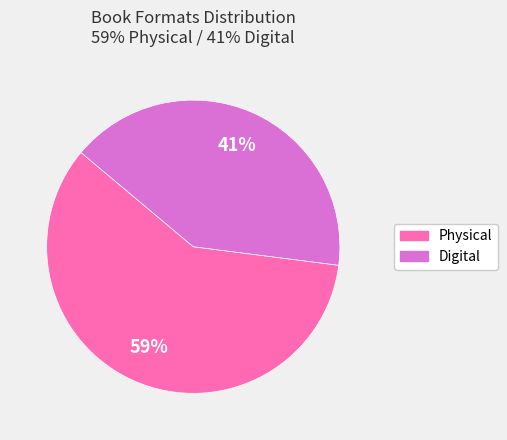

To the nearest percent, what is the difference between the largest and smallest slice percentages?

18%